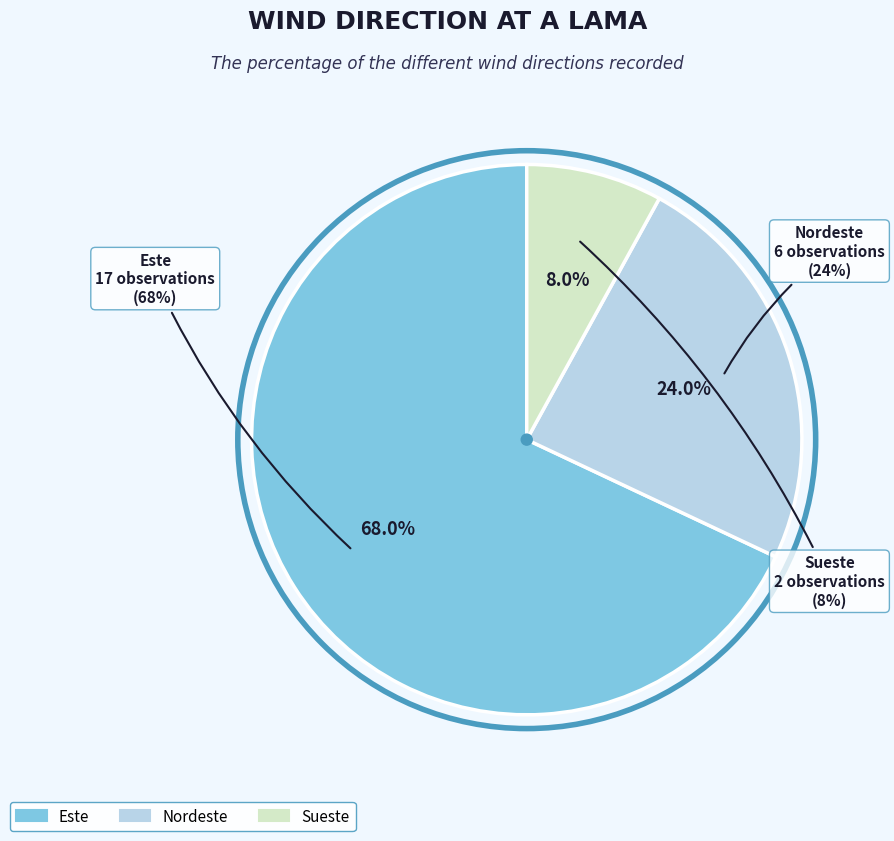

Does Nordeste account for over 50% of the chart?

No